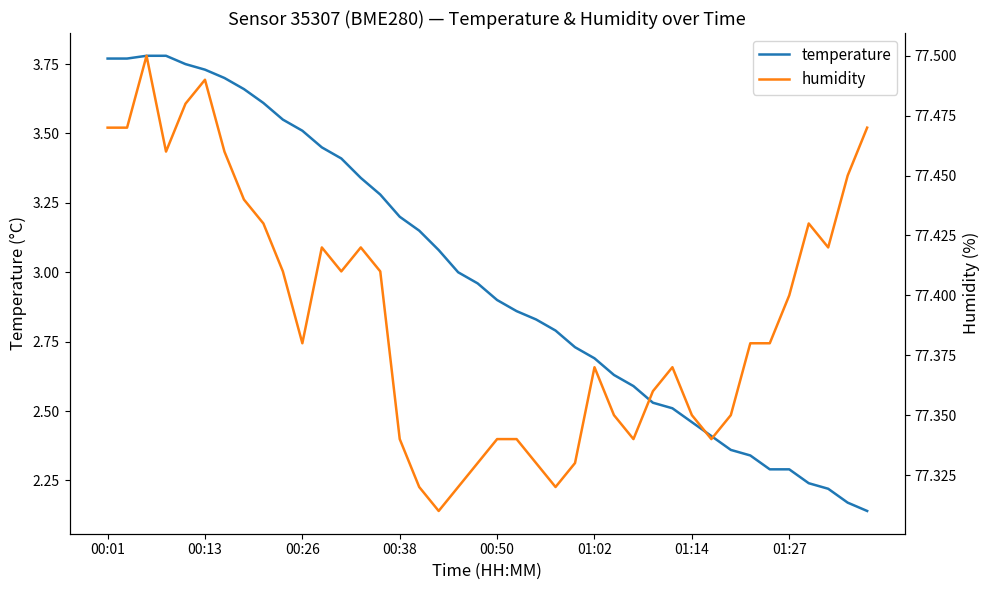

Which series has the largest total across all categories?

humidity